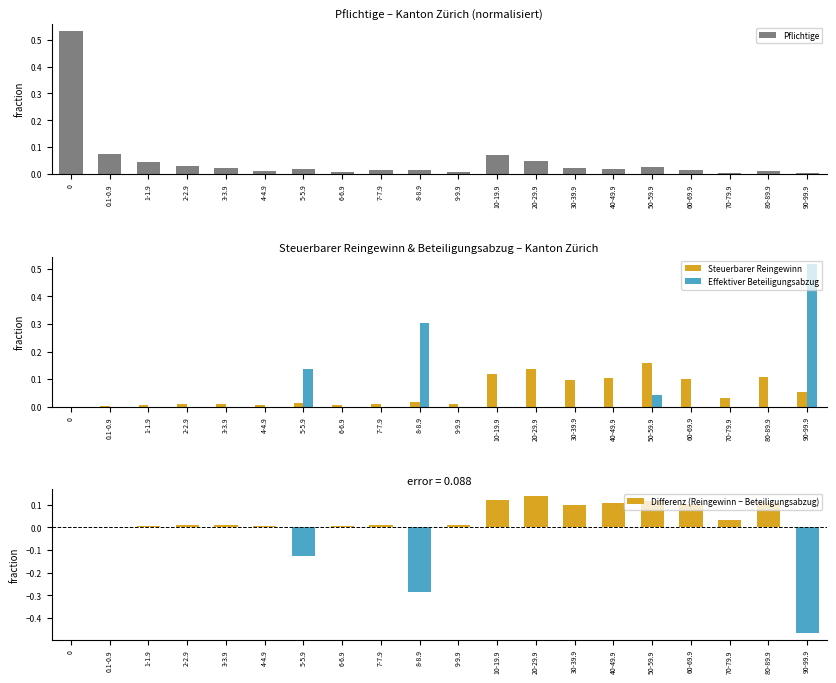

Between 3-3.9 and 50-59.9, which series saw the biggest shift?

Steuerbarer Reingewinn